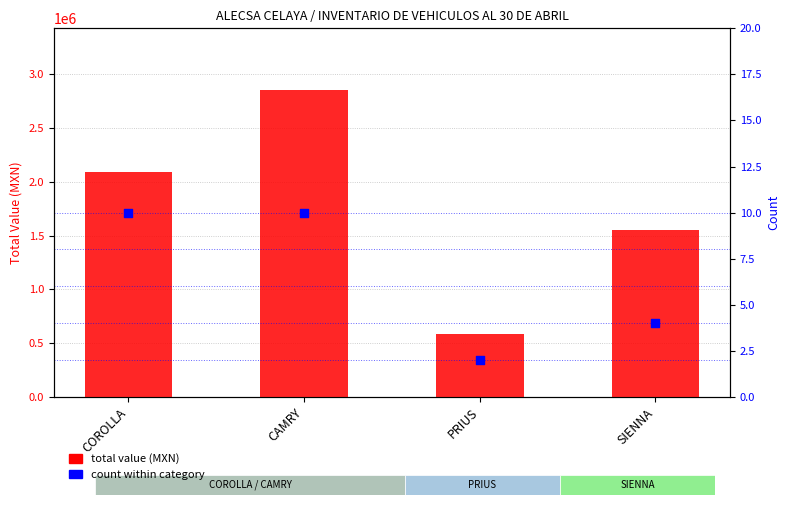

Which series contains the highest Y value?

total value (MXN)